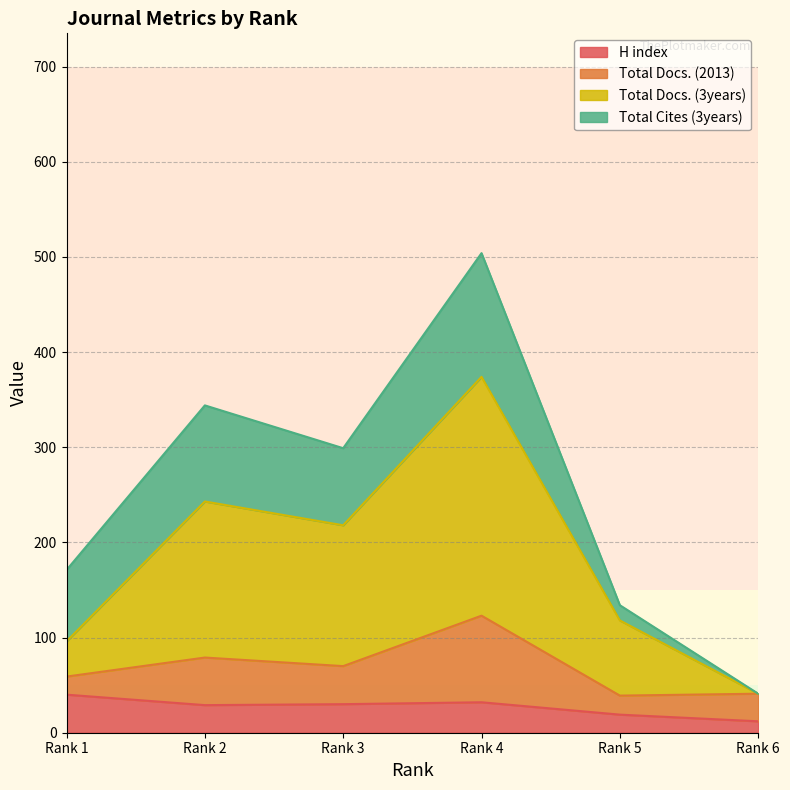

Which has a higher value, Rank 4 or Rank 3?

Rank 4